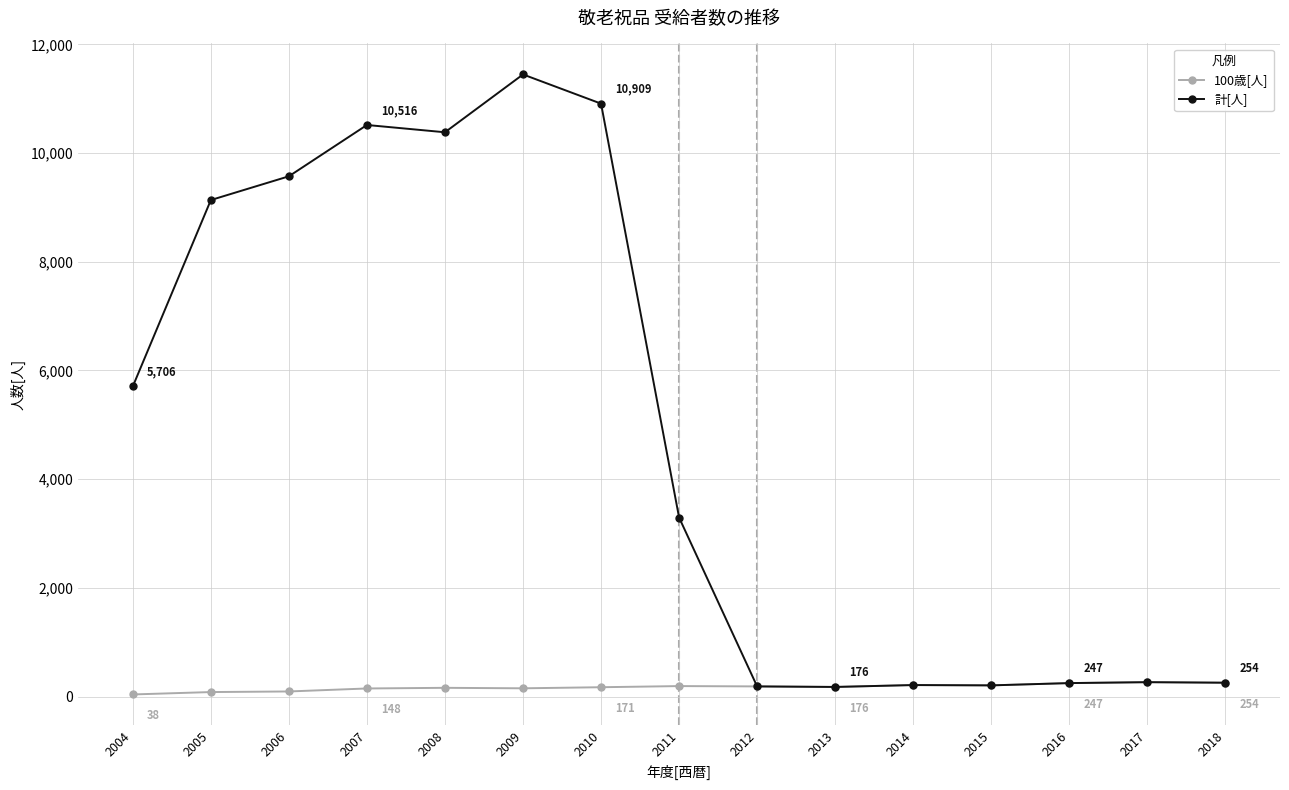

True or false: 100歳[人] has a value of 211 at 2014.

True